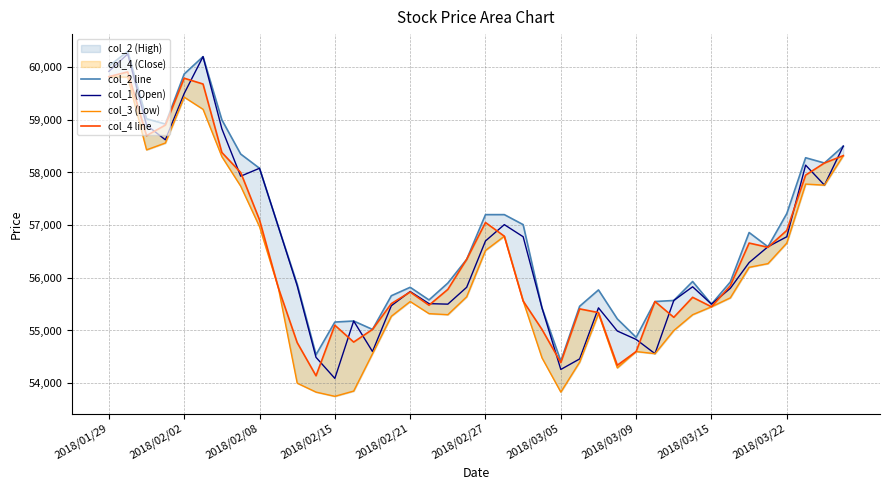

Which series has the largest total across all categories?

col_2 line